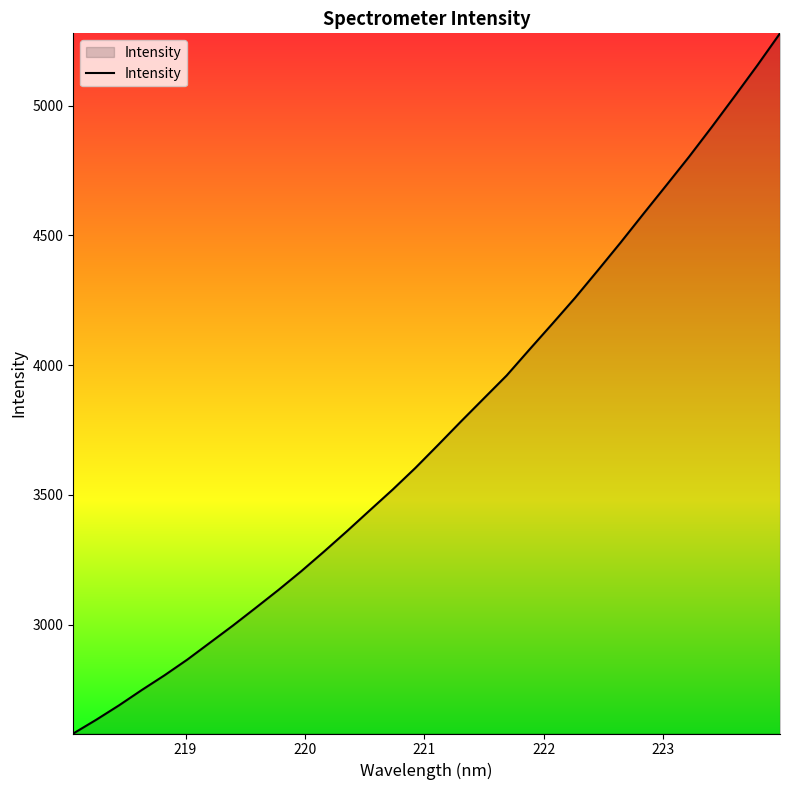

What is the maximum value shown in the chart?

5279.1